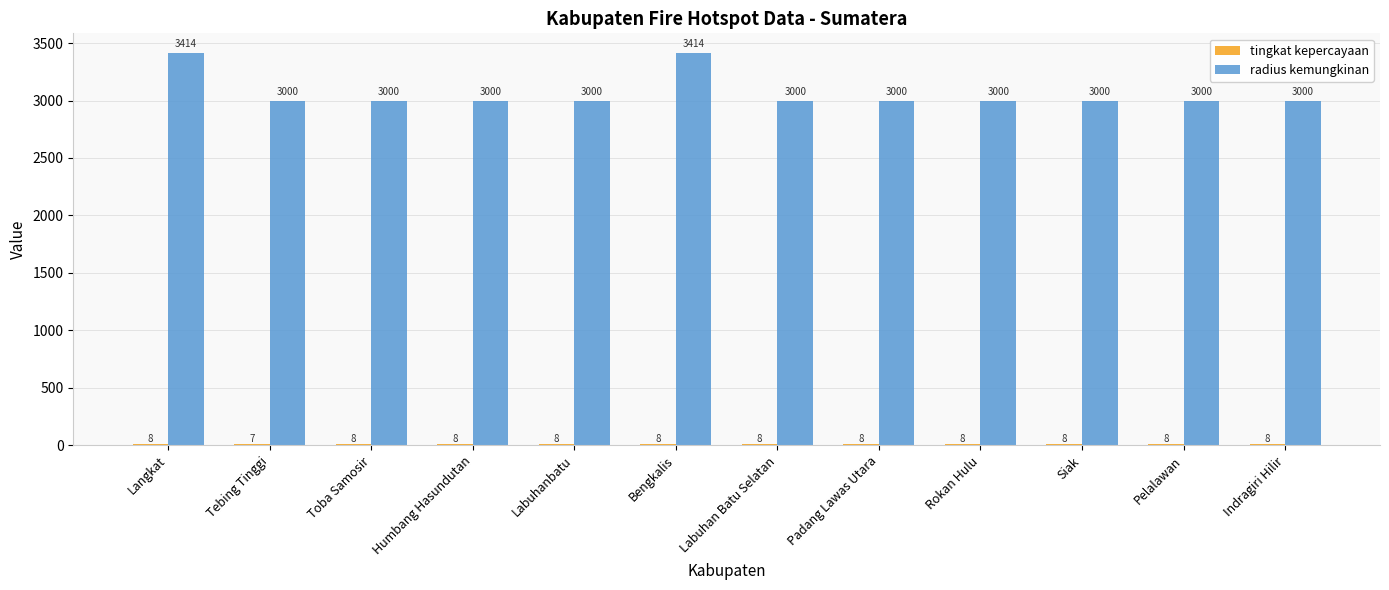

Which series has the largest total across all categories?

radius kemungkinan